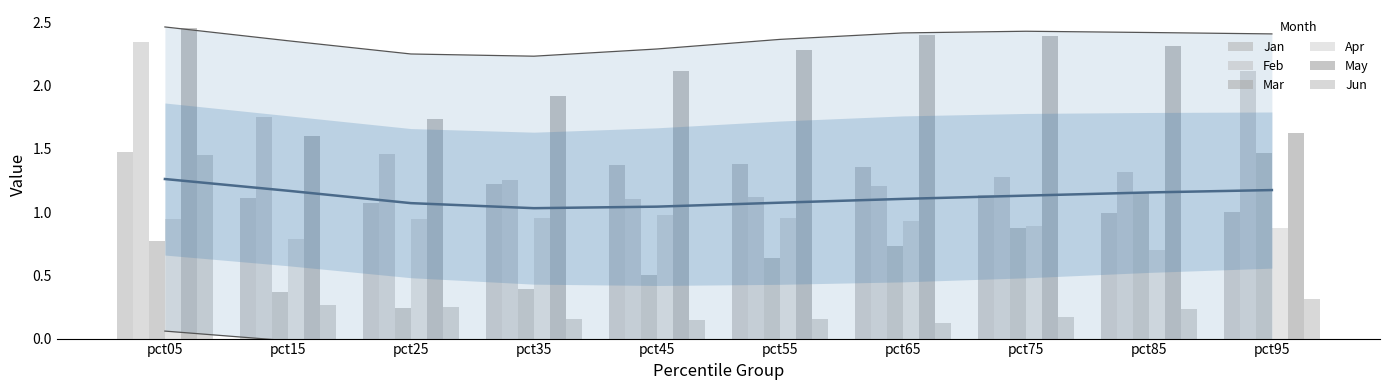

True or false: Jun has a value of 0.1 at pct65.

True